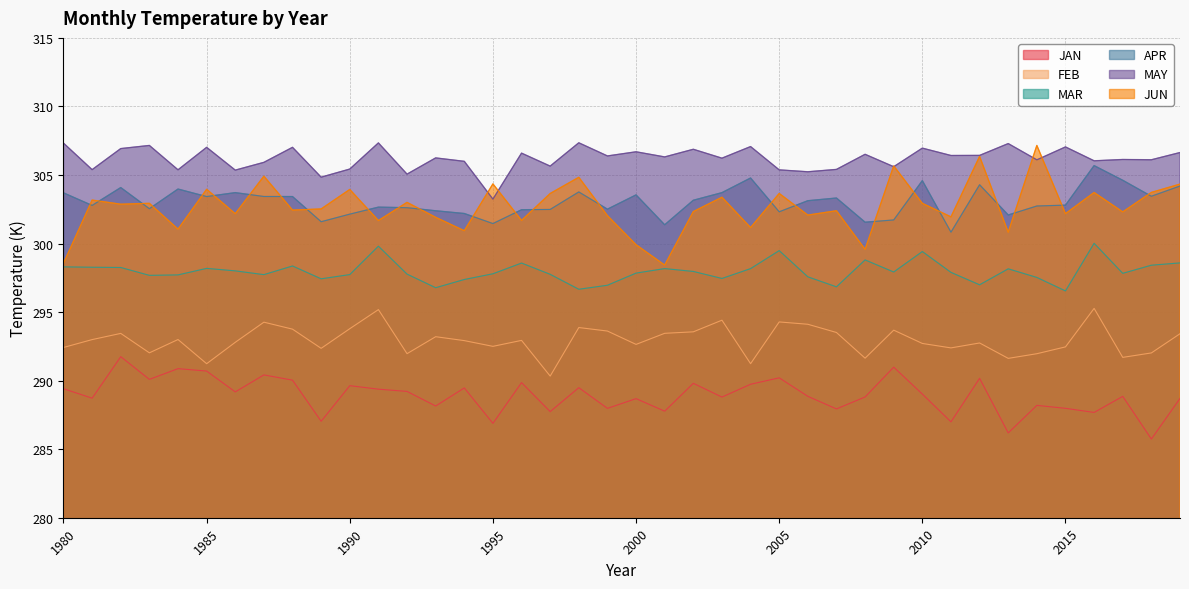

How many interior local valleys does the FEB series have?

12